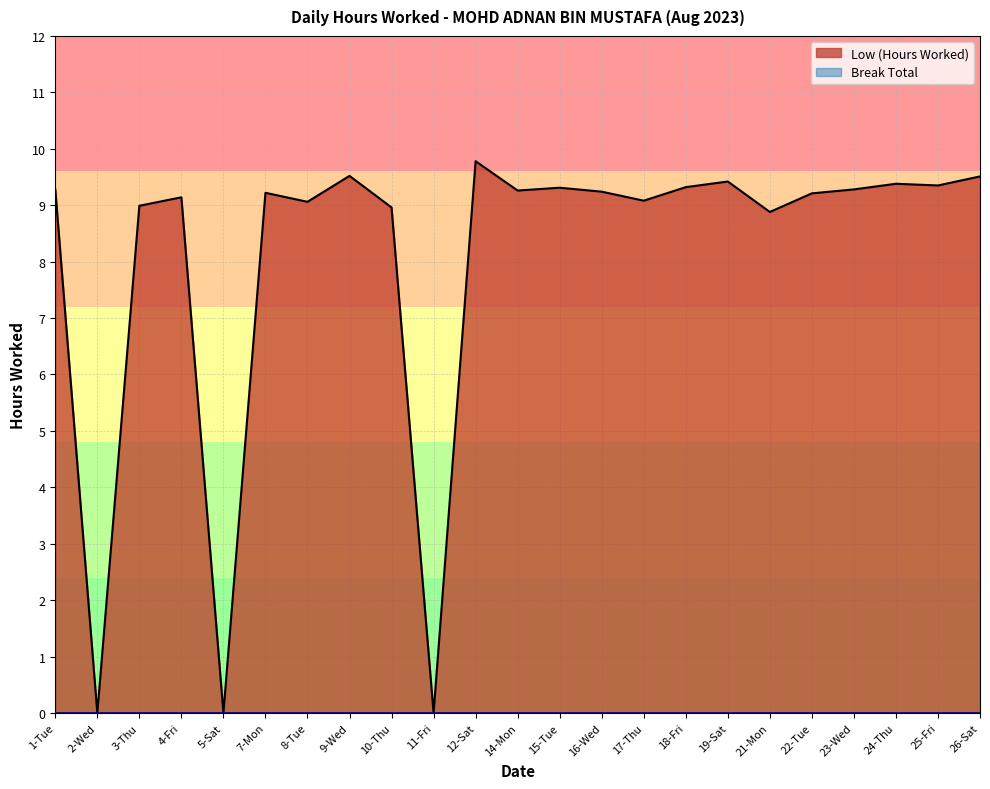

Reading left to right, extract all data points from this chart.

9.3	0.0	9.0	9.1	0.0	9.2	9.1	9.5	9.0	0.0	9.8	9.3	9.3	9.2	9.1	9.3	9.4	8.9	9.2	9.3	9.4	9.3	9.5